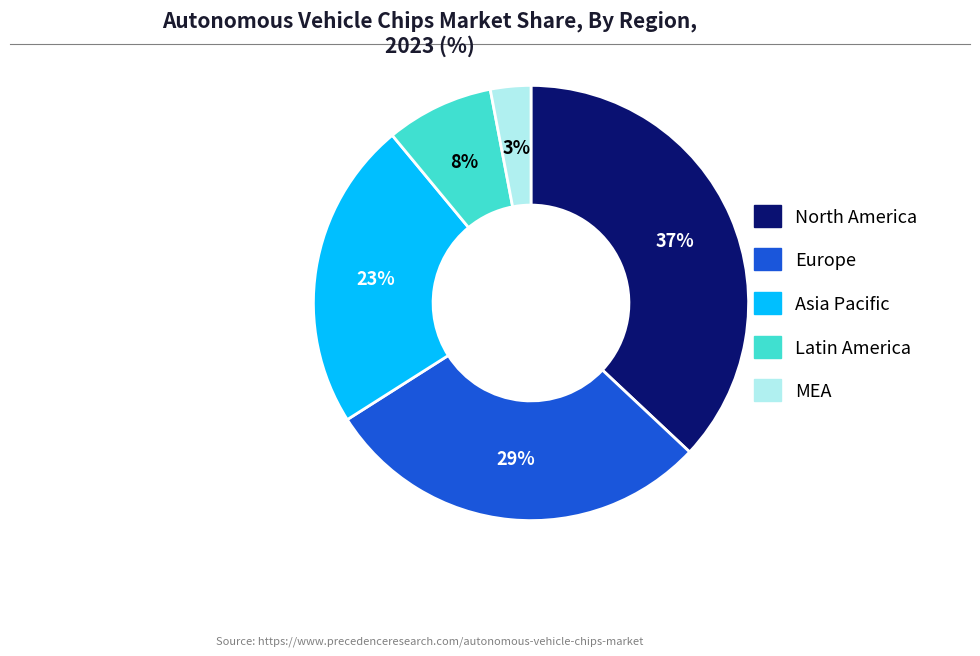

To the nearest percent, what is the difference between the largest and smallest slice percentages?

34%